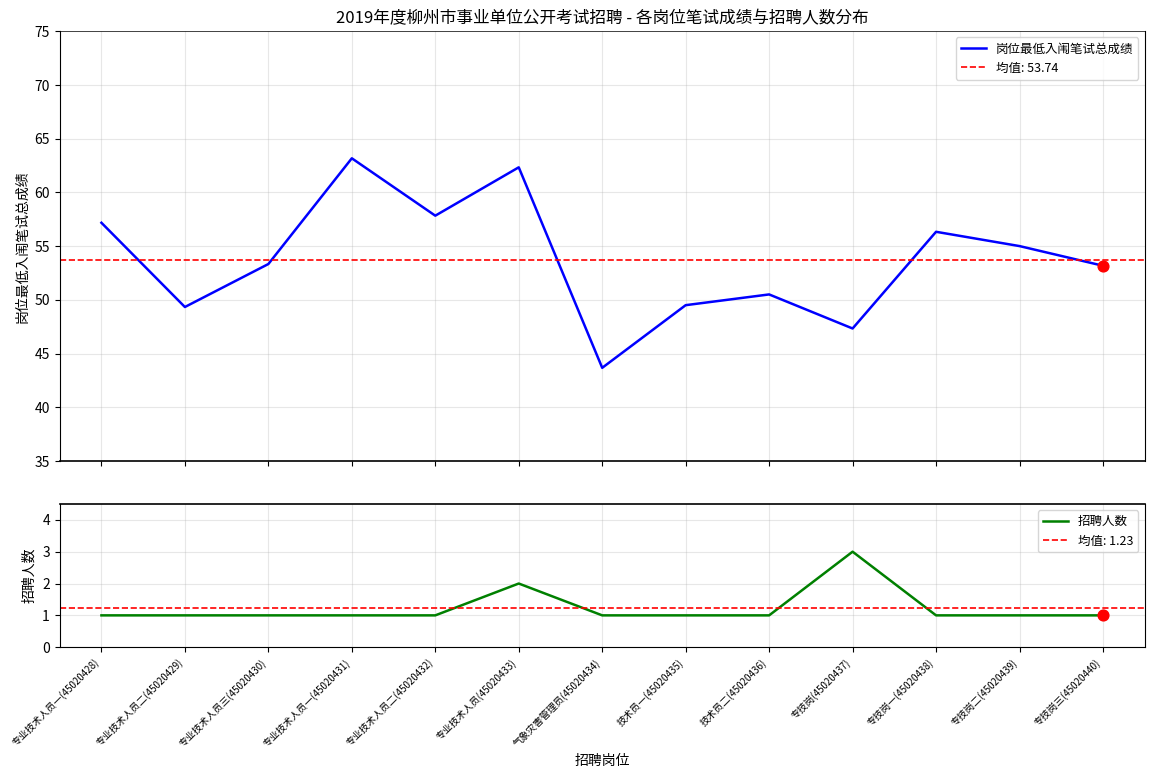

What are all the series names shown in the legend?

岗位最低入闱笔试总成绩, 招聘人数